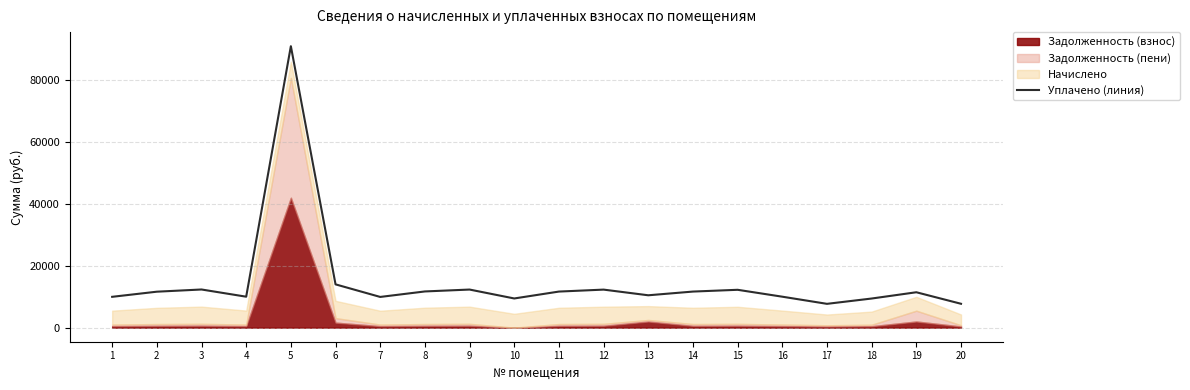

Reading right to left, transcribe all the data shown in this chart.

7703.5	11422.2	9397.9	7683.8	9988.9	12215.2	11643.9	10444.8	12274.3	11643.9	9416.9	12294.1	11683.3	9910.1	13968.9	90830.8	9988.9	12313.9	11604.4	9949.6